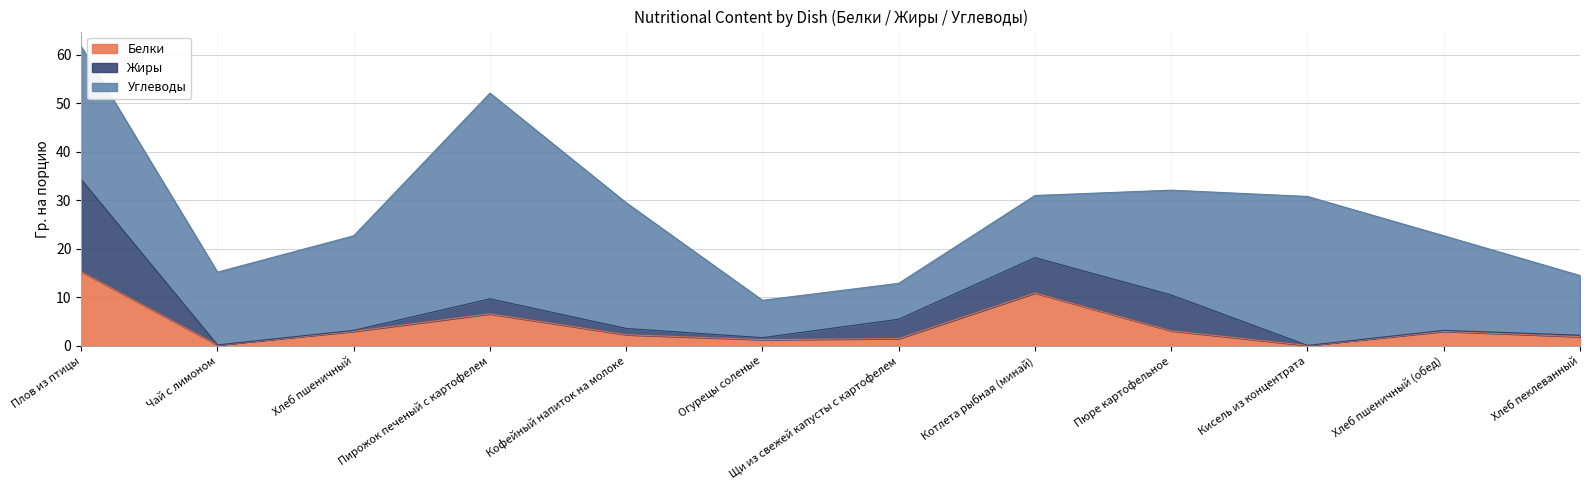

Between Пирожок печеный с картофелем and Кофейный напиток на молоке, which series saw the biggest shift?

Углеводы